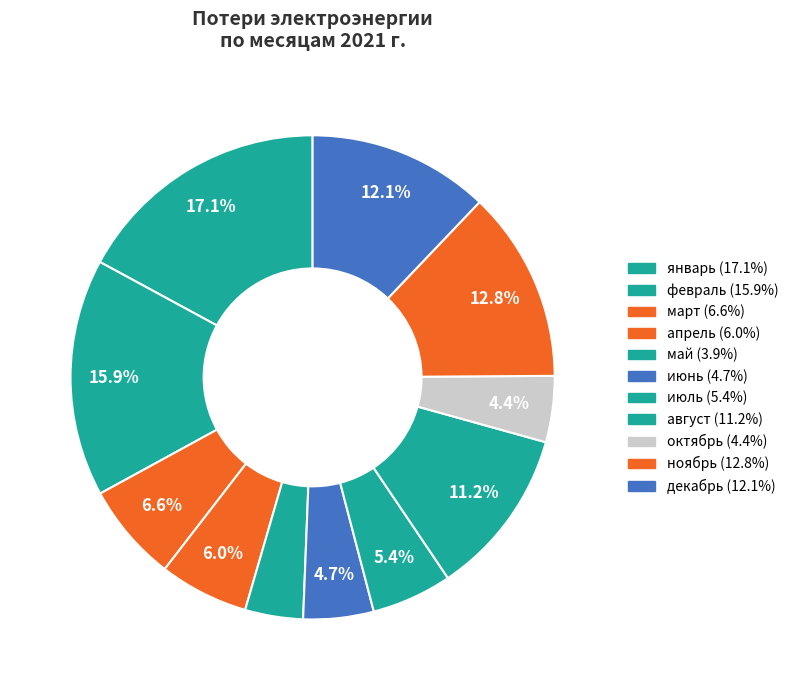

Count the number of slices in the pie.

11